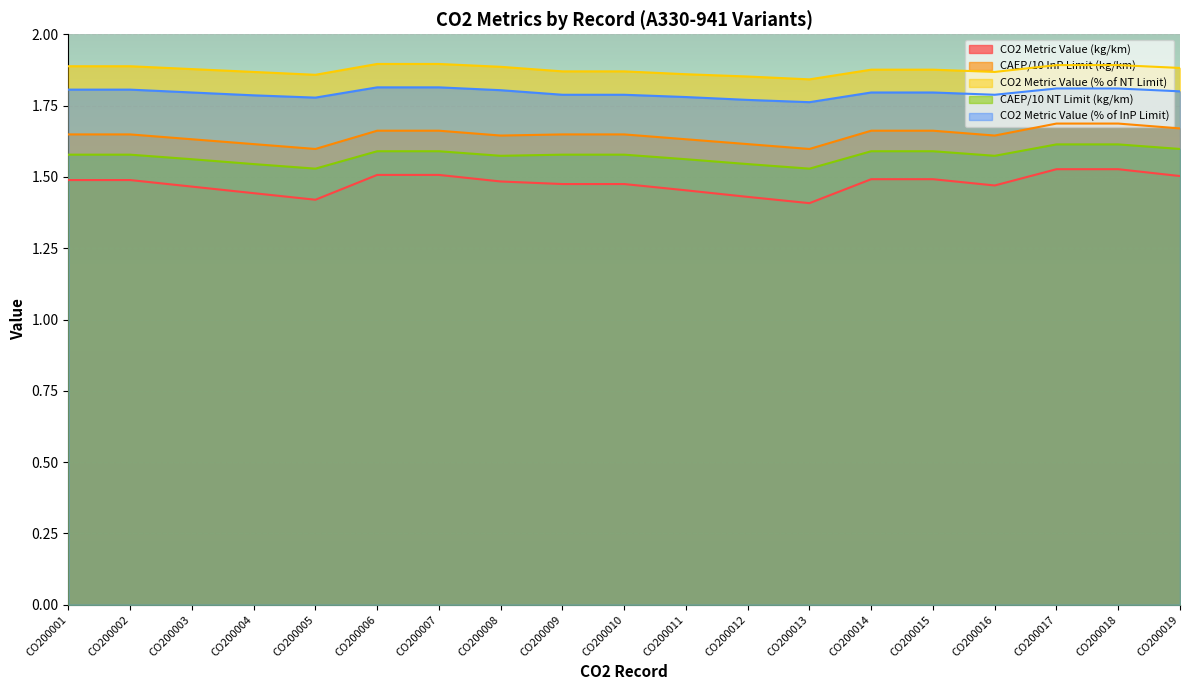

At which category is the sum across all series the highest?

CO200017